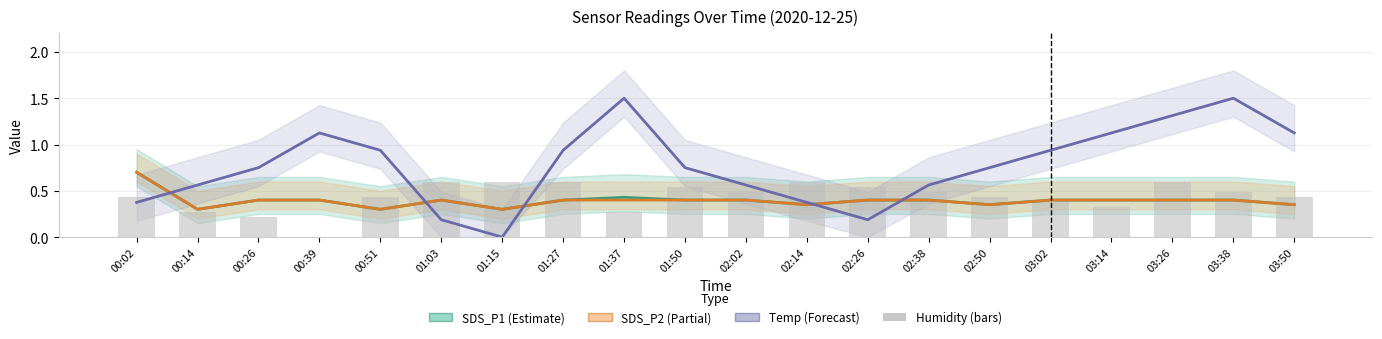

What position from the left is 01:03?

6